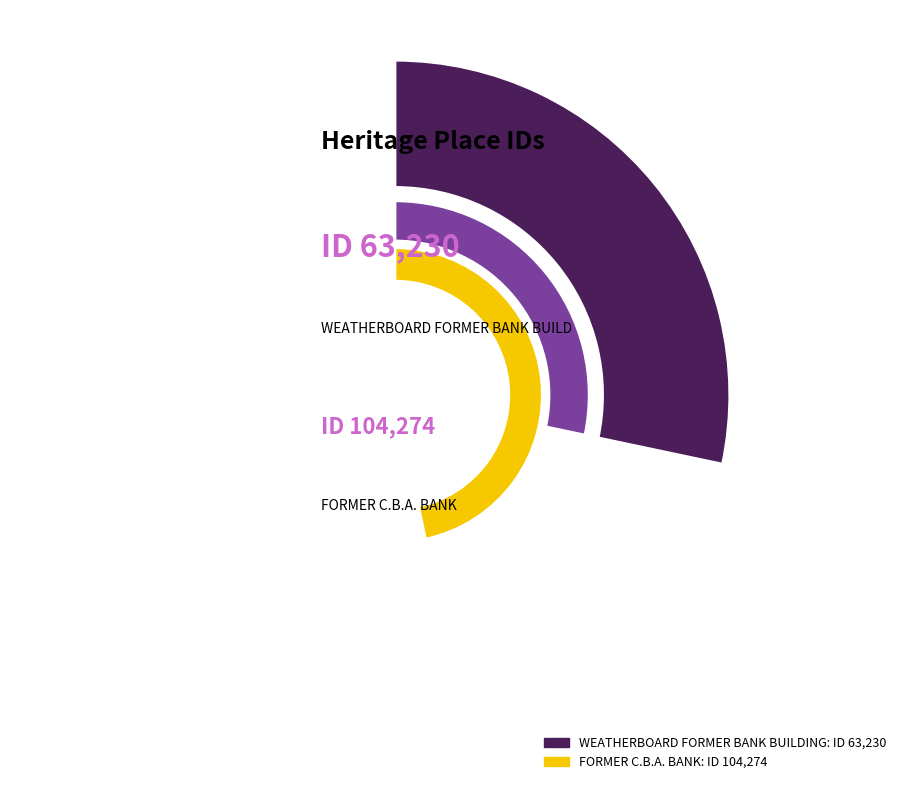

Which slice is the largest?

FORMER C.B.A. BANK